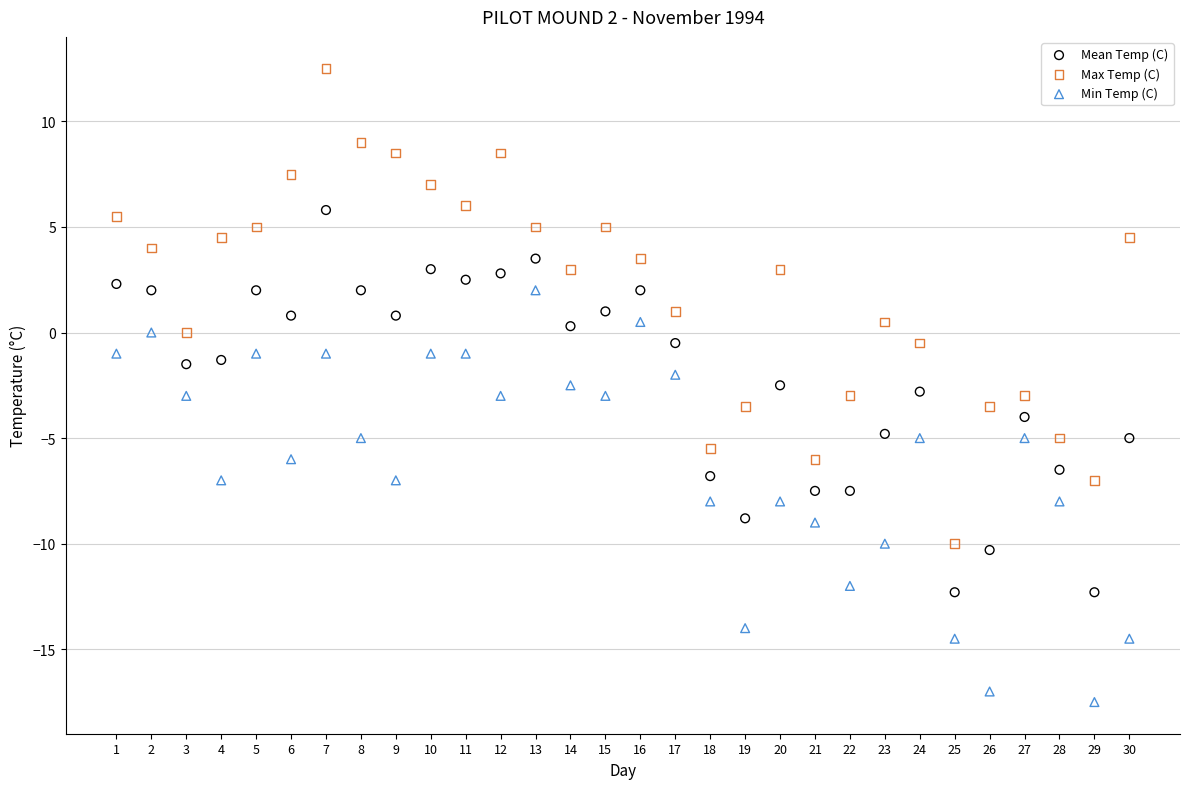

Which series reaches the minimum Y coordinate?

Min Temp (C)